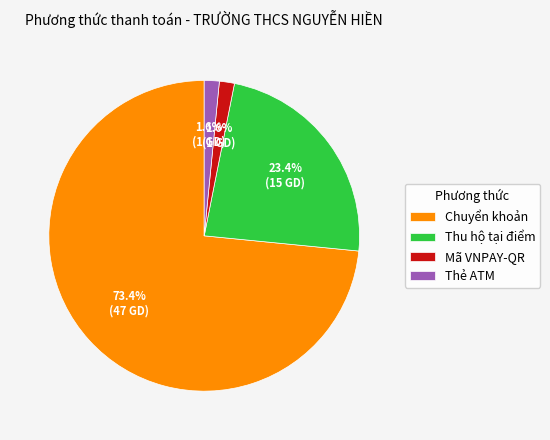

Which slice is the largest?

Chuyển khoản